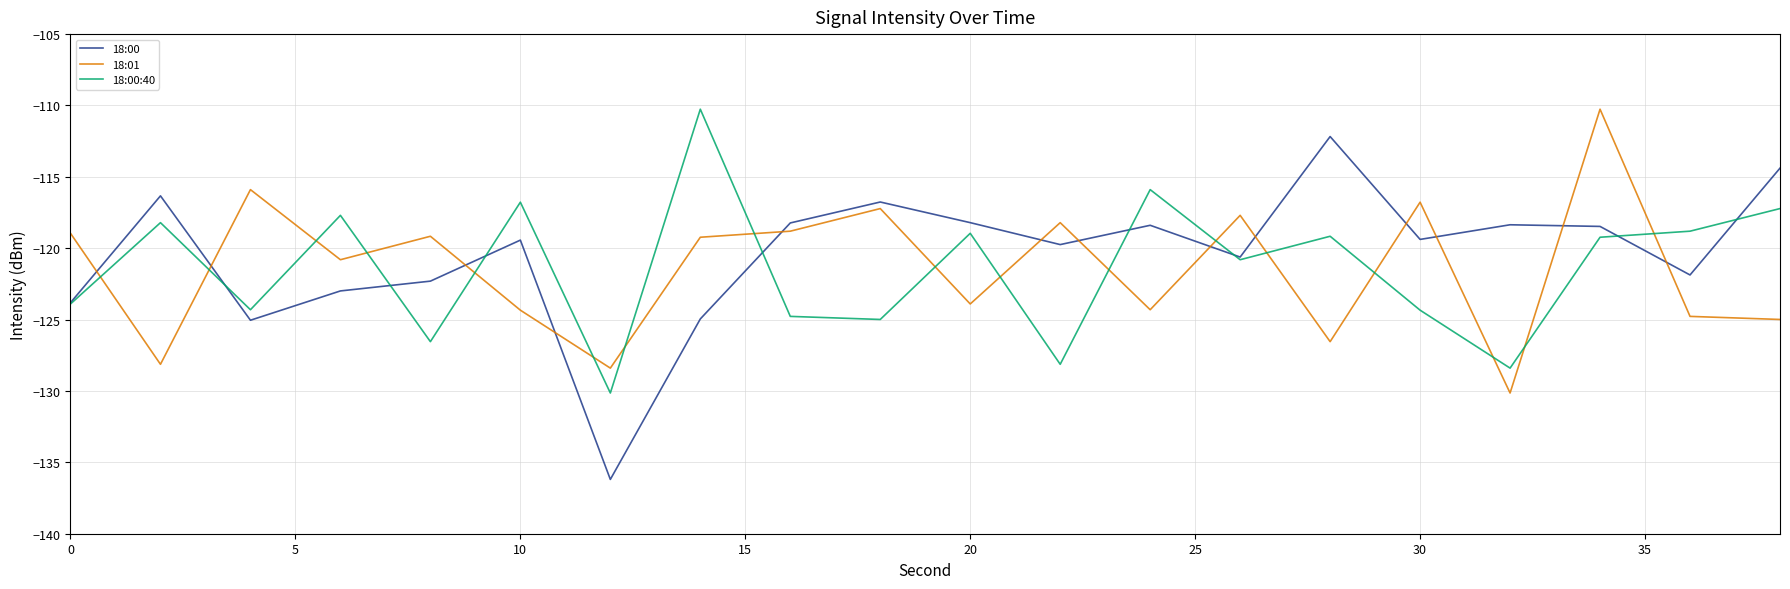

What is the minimum value for 18:01?

-130.1